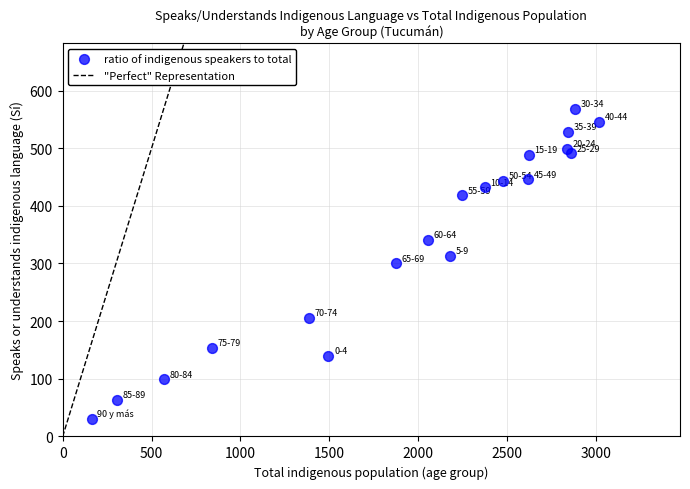

What is the range of Y values (max minus min)?

537